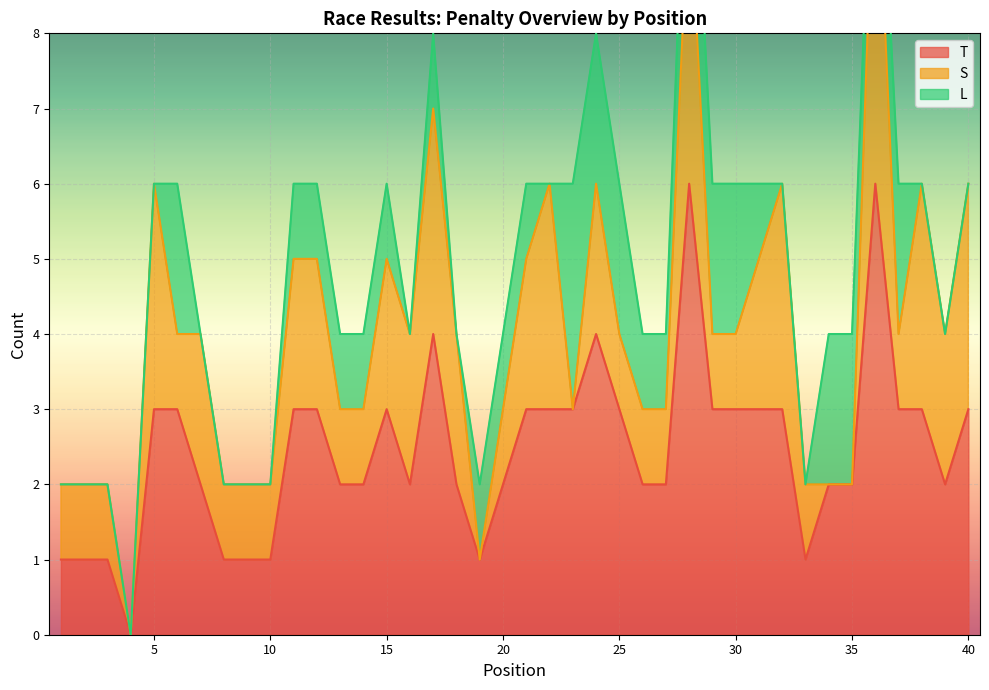

What is the value of the S point at the 8th from the left?

1